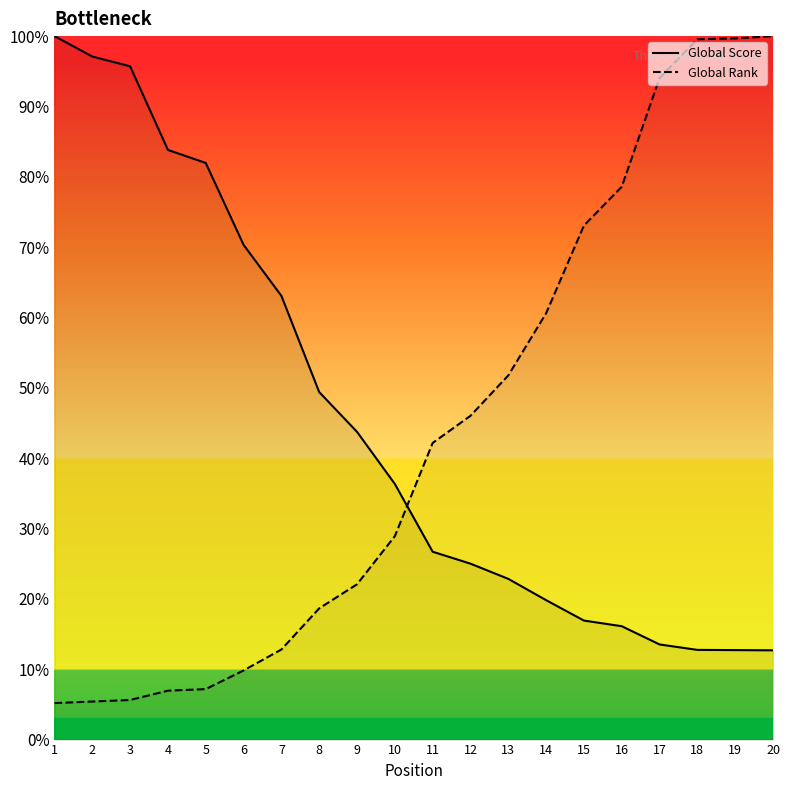

What is the value of the Global Score point at the 1st from the left?

100.0